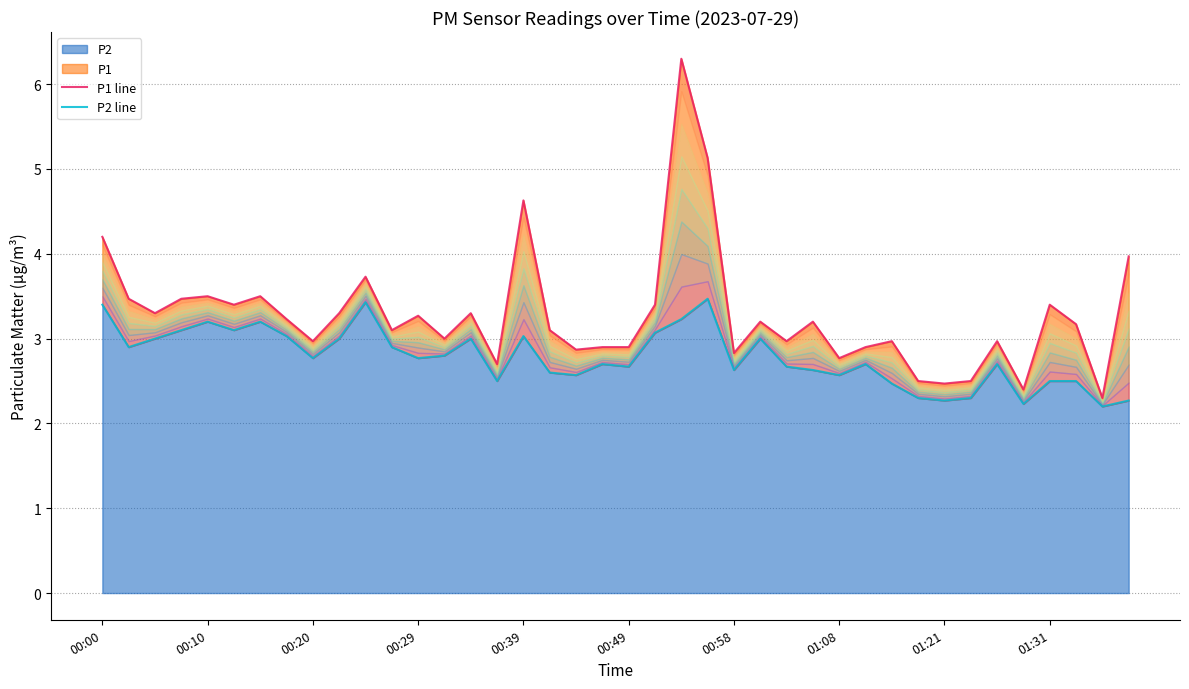

What is the highest value of the P1 line series?

6.3